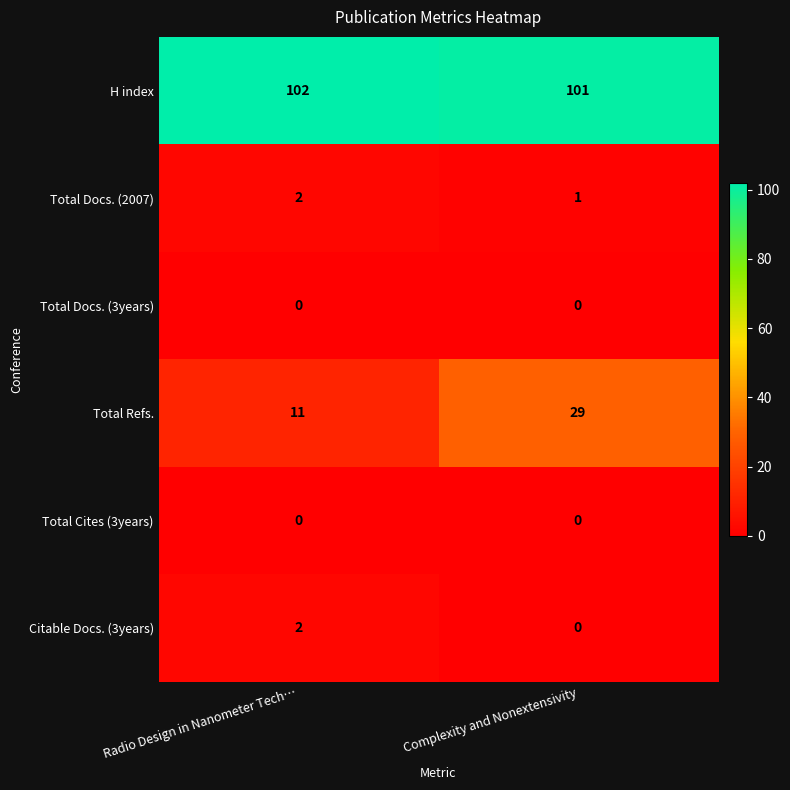

Between Radio Design in Nanometer Tech… and Complexity and Nonextensivity, which series saw the biggest shift?

Total Refs.